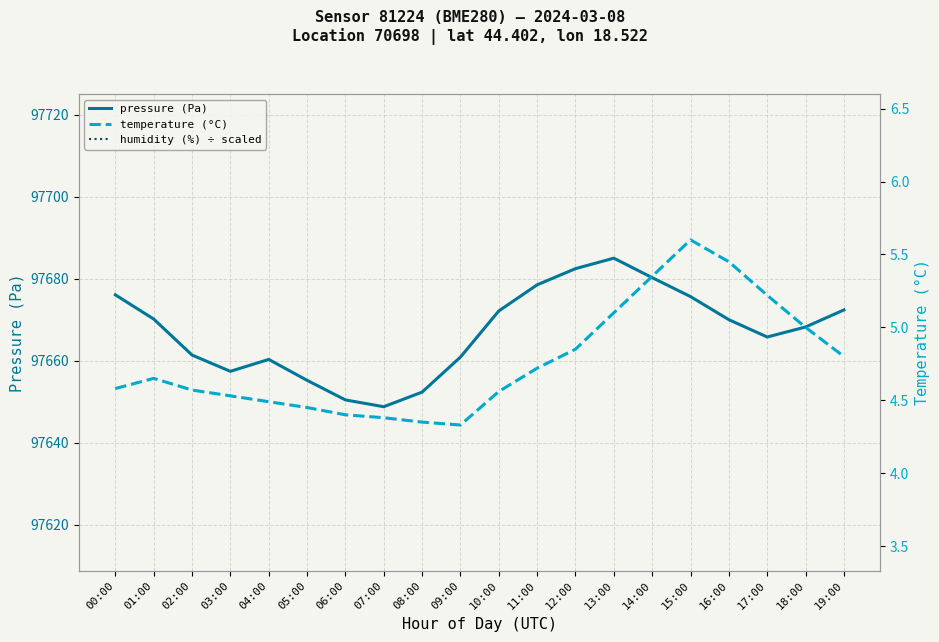

Which has a higher value, 14:00 or 19:00?

14:00